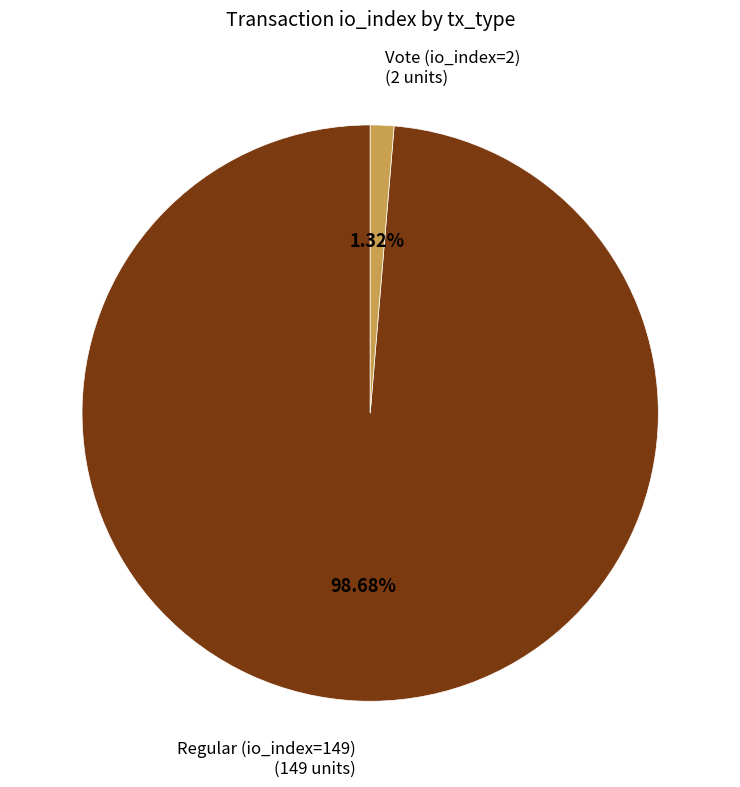

Is there a majority slice in this chart?

Yes